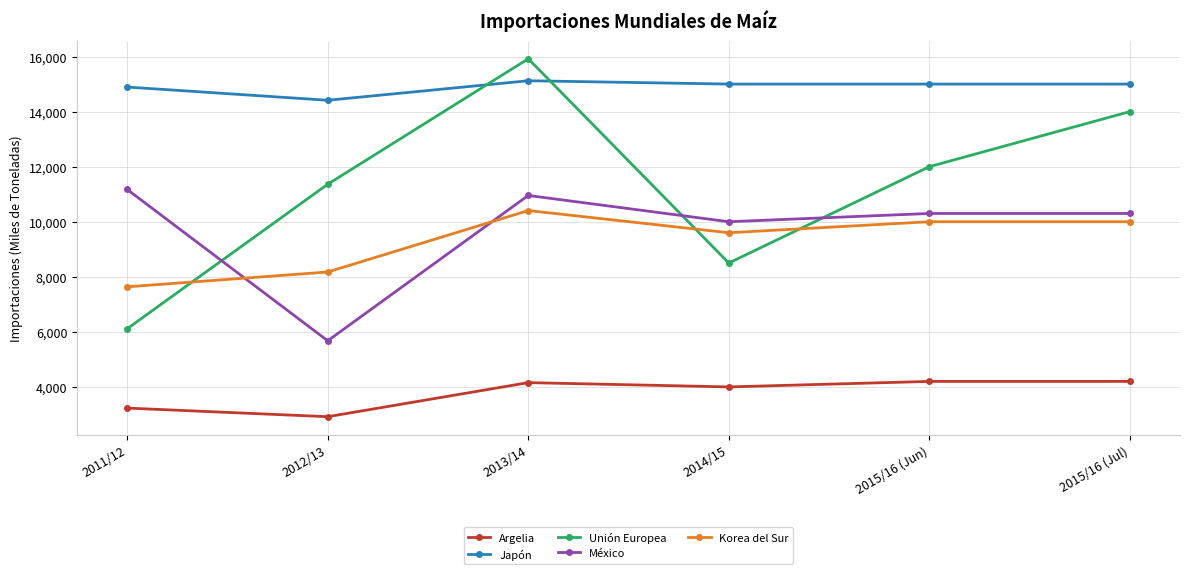

What is the average value of the Japón series?

14904